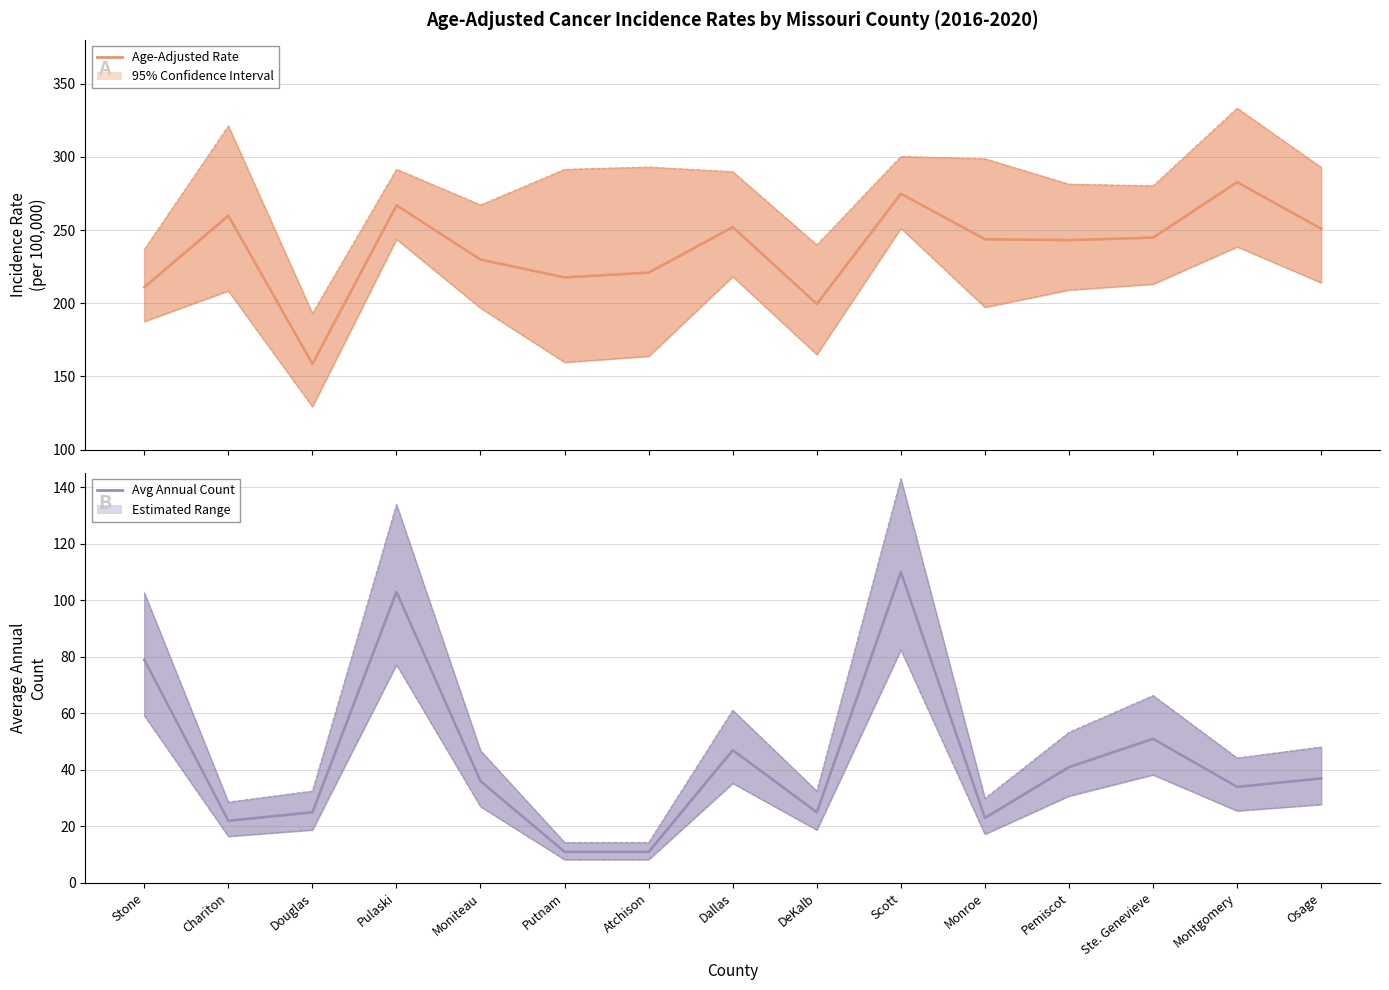

True or false: Avg Annual Count has more than 0 interior local peaks.

True